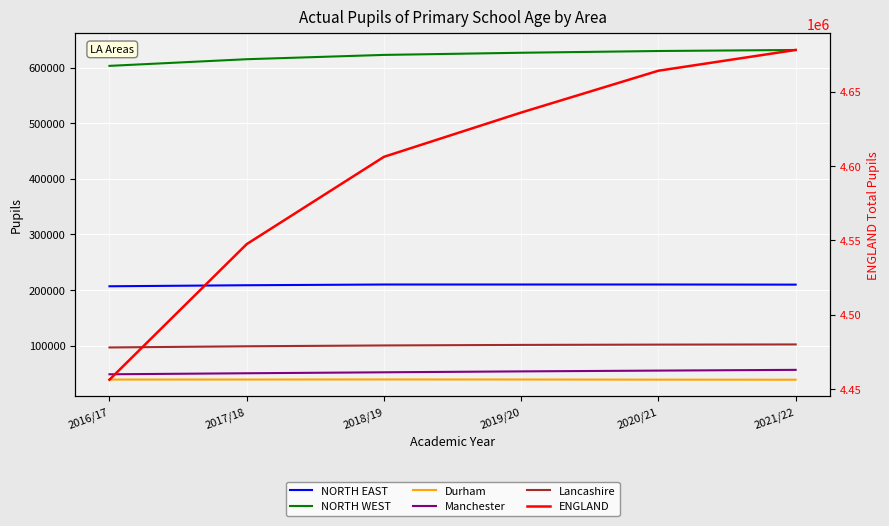

Is this an area chart (filled region under the line)?

No